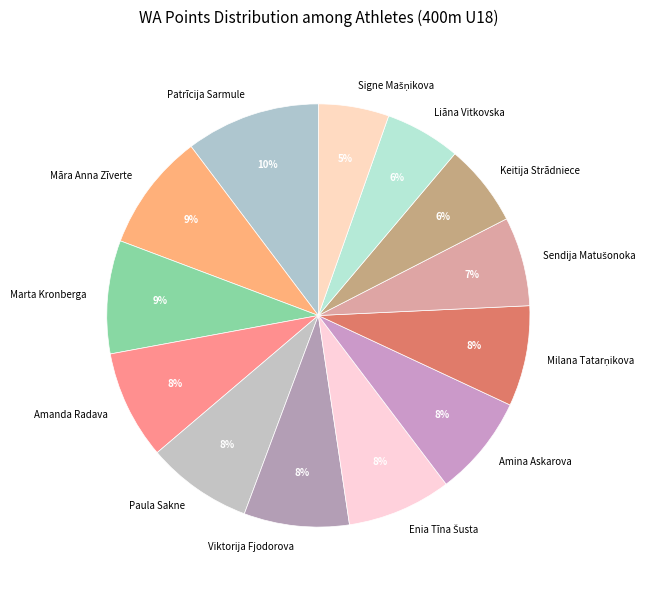

Is it true that Patrīcija Sarmule is 25% of the pie?

False